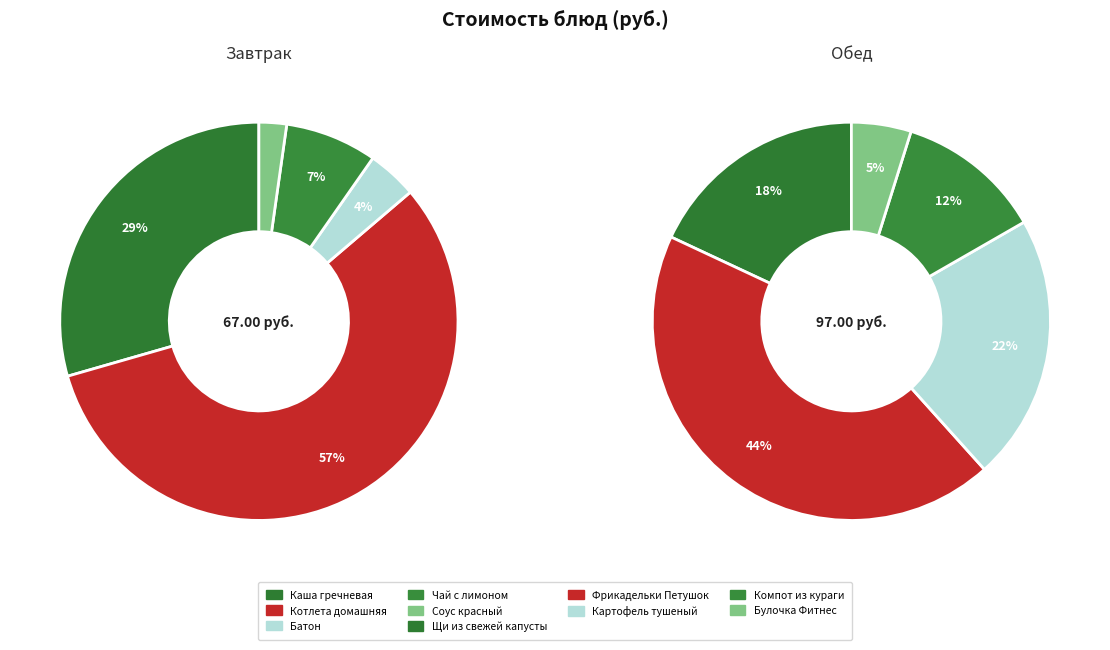

To the nearest percent, what is the difference between the largest and smallest slice percentages?

39%